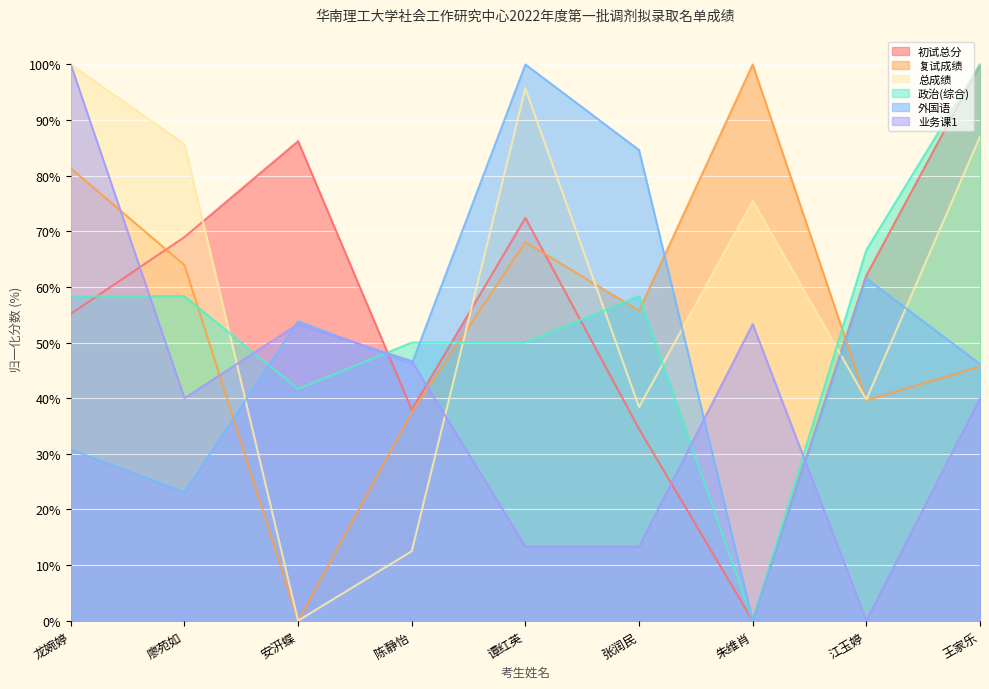

How many categories are shown in the chart?

9